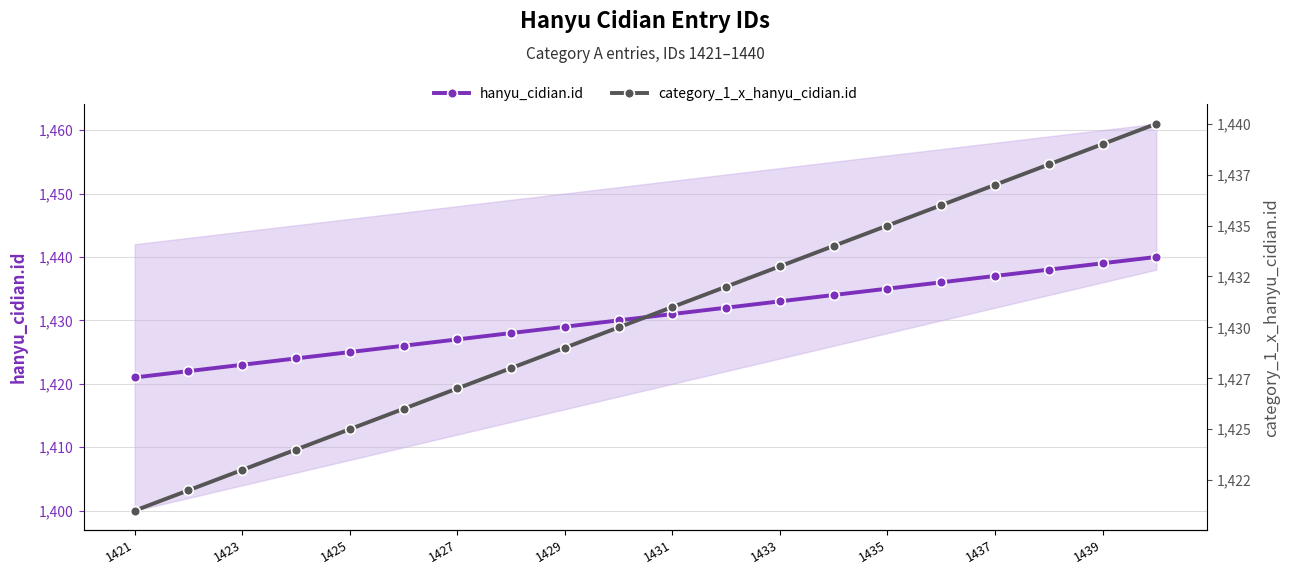

What is the sum of all category_1_x_hanyu_cidian.id values?

28610